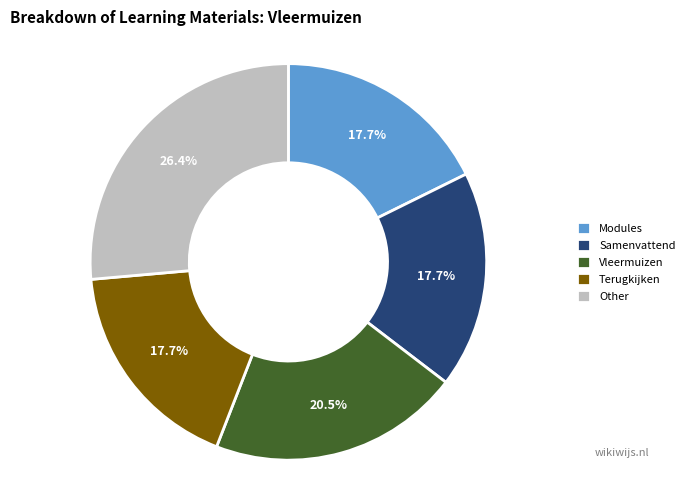

Which has a higher value, Terugkijken or Vleermuizen?

Vleermuizen